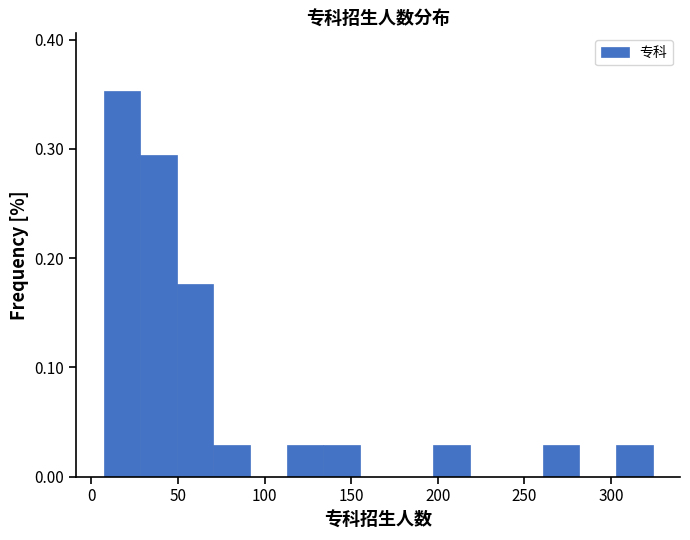

Over which range of the x-axis is the bar tallest?

5 to 30